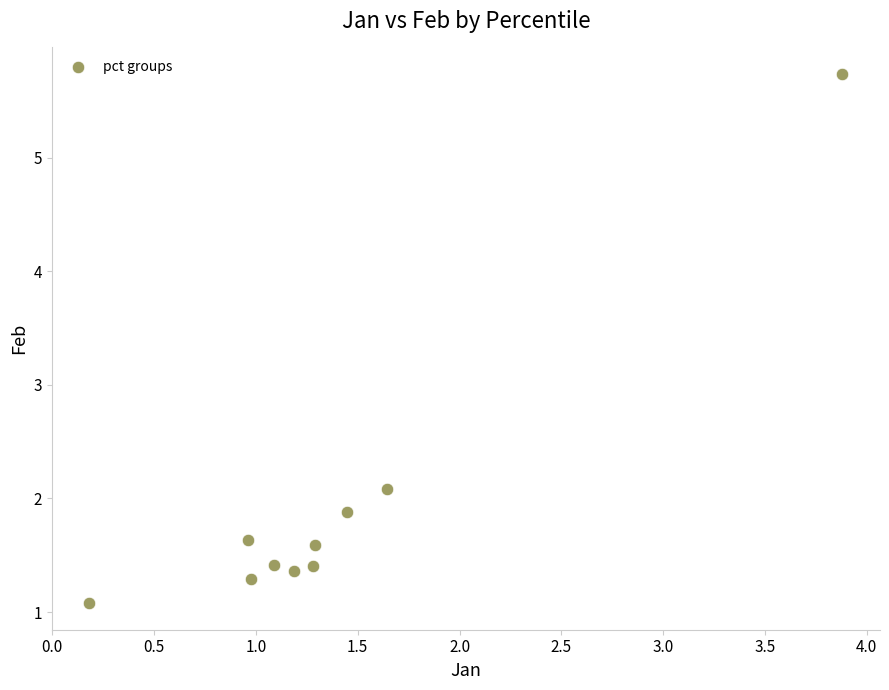

What Y value in the scatter plot is closest to 3?

2.1